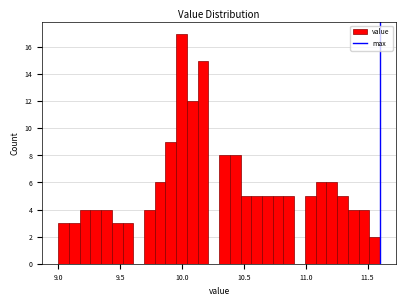

Around what value on the x-axis is the tallest bar? Give the approximate position of its centre, as read against the axis.

10.00